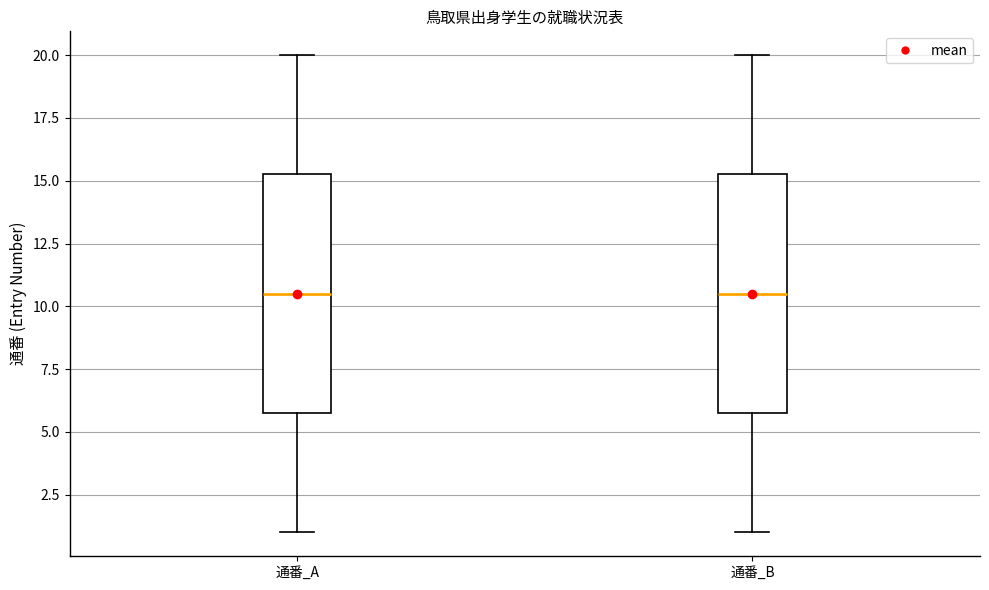

Reading left to right, read every box against the y-axis: the position of its median line, the range the box covers, and the ends of its whiskers. The values are not printed on the chart, so give them approximately, as read against the axis.

通番_A: median 10.5, box 6.0 to 15.5, whiskers 1.0 to 20.0
通番_B: median 10.5, box 6.0 to 15.5, whiskers 1.0 to 20.0